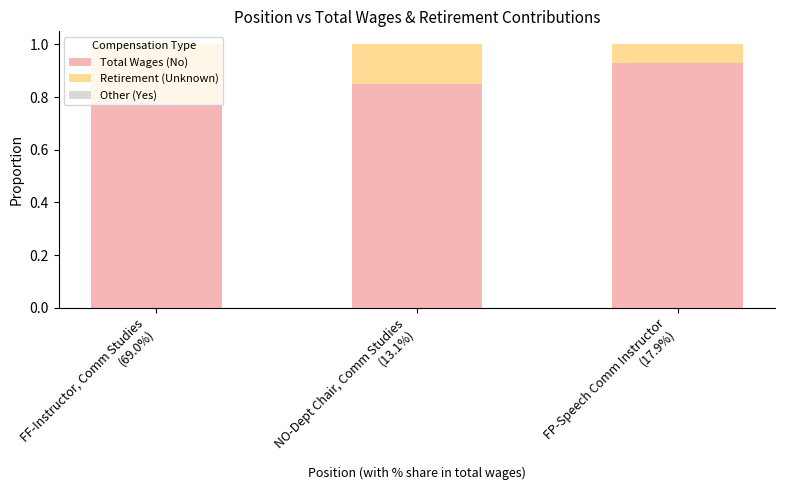

Are the bars horizontal?

No